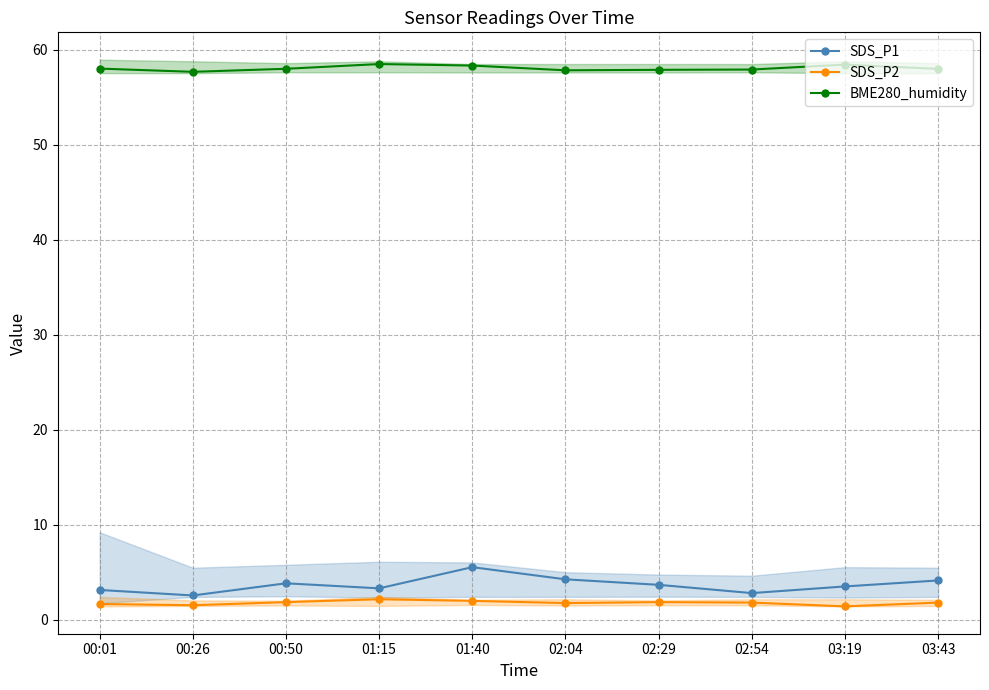

Where is SDS_P1 nearest to the value 4?

03:43